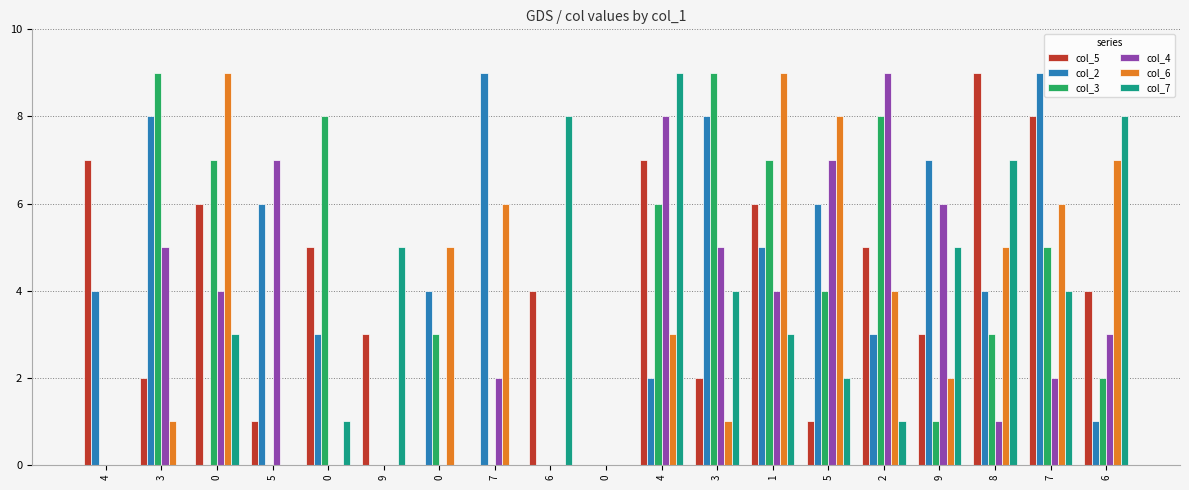

At which category does the chart reach its peak across all series?

8